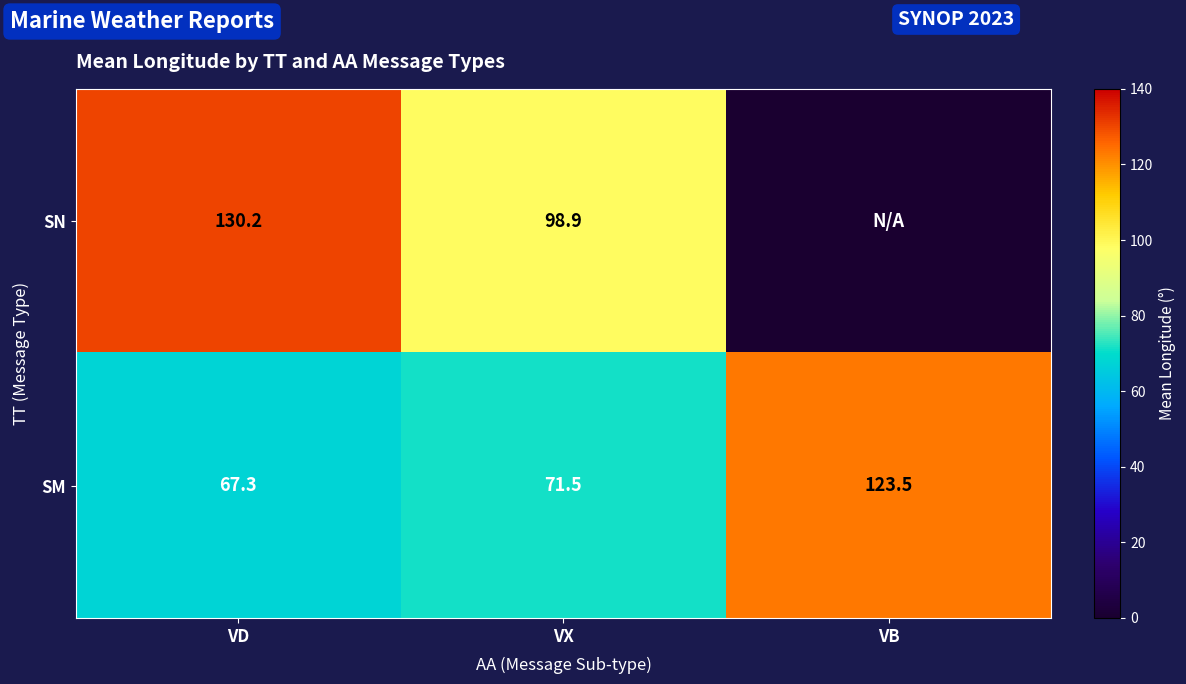

What is the sum of the SM values at VD and VB?

190.8